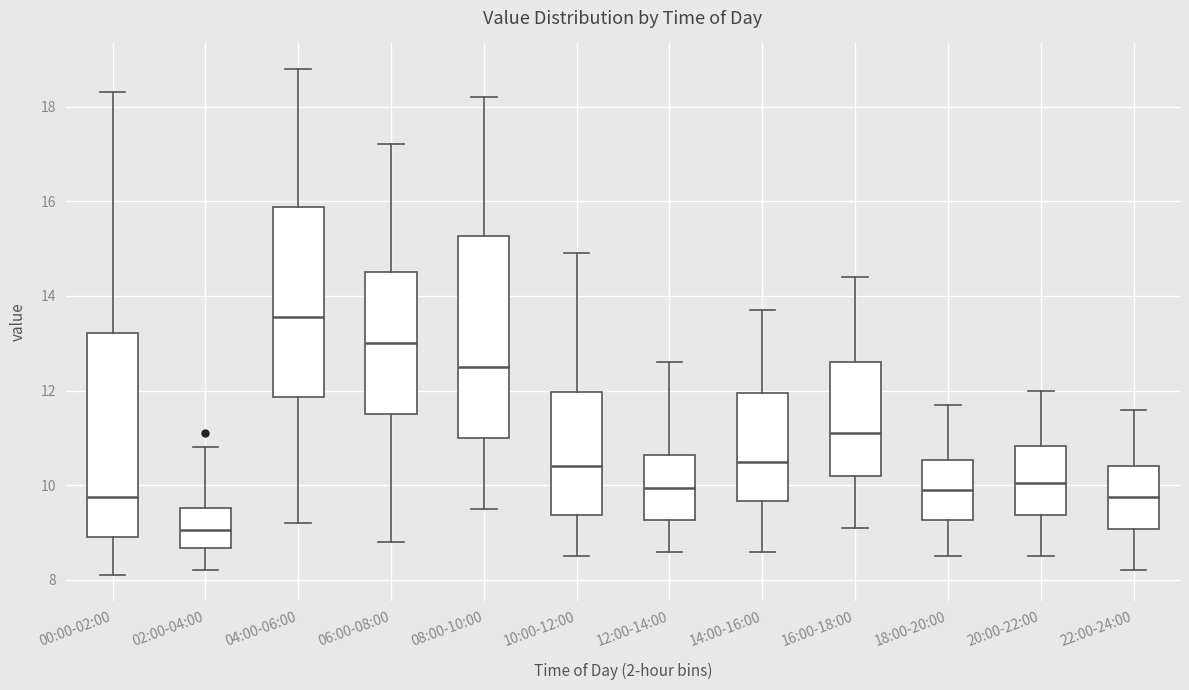

Reading left to right, transcribe this box plot: for each box, give where its median line is, the range the box spans, and where its two whiskers end, as read against the y-axis. The values are not printed on the chart, so give them approximately, as read against the axis.

00:00-02:00: median 9.8, box 9.0 to 13.2, whiskers 8.2 to 18.4
02:00-04:00: median 9.0, box 8.6 to 9.6, whiskers 8.2 to 10.8
04:00-06:00: median 13.6, box 11.8 to 15.8, whiskers 9.2 to 18.8
06:00-08:00: median 13.0, box 11.6 to 14.6, whiskers 8.8 to 17.2
08:00-10:00: median 12.6, box 11.0 to 15.2, whiskers 9.6 to 18.2
10:00-12:00: median 10.4, box 9.4 to 12.0, whiskers 8.6 to 15.0
12:00-14:00: median 10.0, box 9.2 to 10.6, whiskers 8.6 to 12.6
14:00-16:00: median 10.6, box 9.6 to 12.0, whiskers 8.6 to 13.8
16:00-18:00: median 11.2, box 10.2 to 12.6, whiskers 9.2 to 14.4
18:00-20:00: median 10.0, box 9.2 to 10.6, whiskers 8.6 to 11.8
20:00-22:00: median 10.0, box 9.4 to 10.8, whiskers 8.6 to 12.0
22:00-24:00: median 9.8, box 9.0 to 10.4, whiskers 8.2 to 11.6